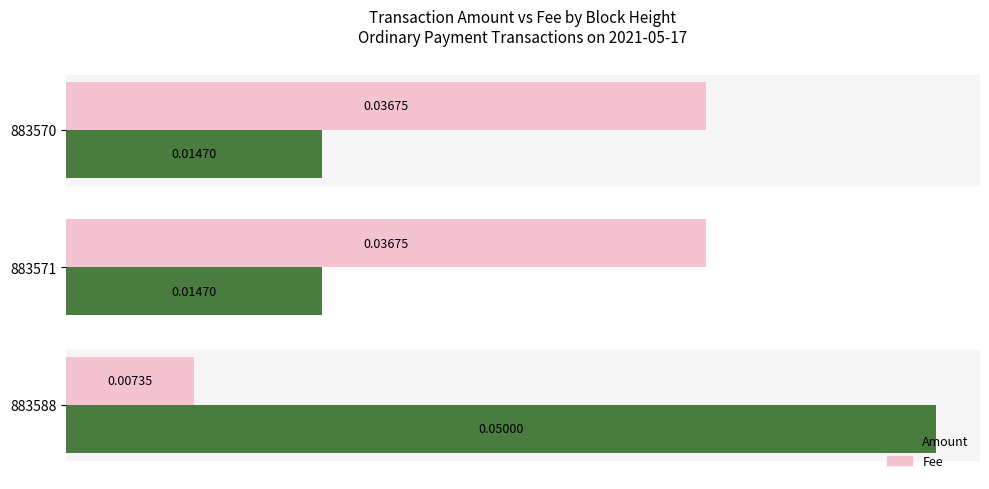

Which series has the largest total across all categories?

Fee